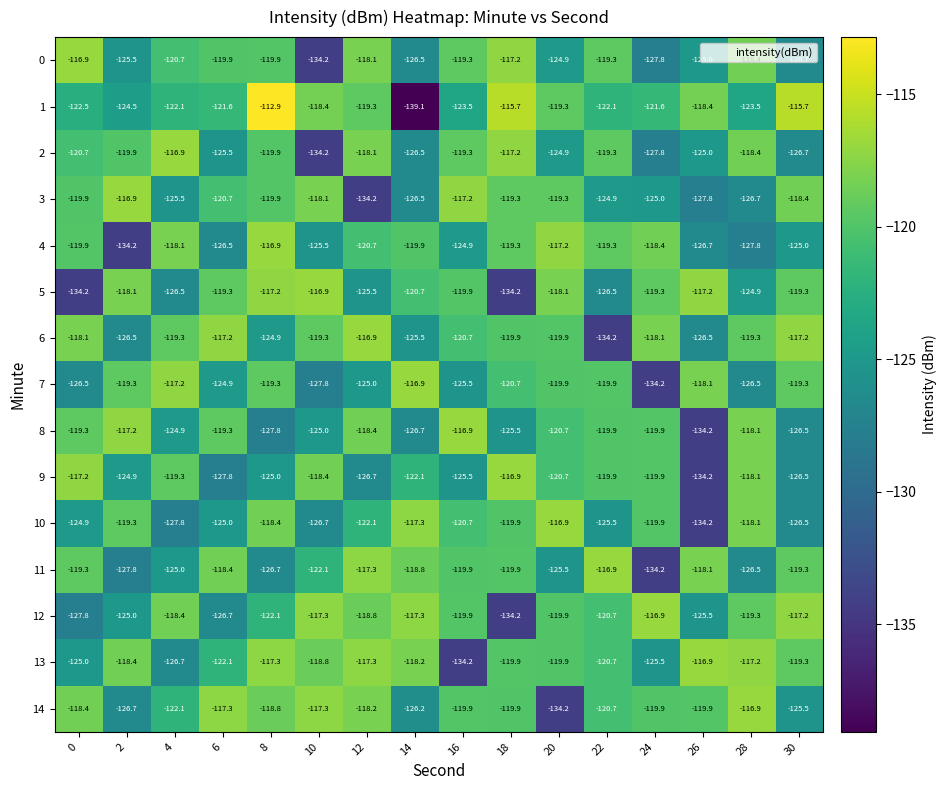

What value does the 0 series have at 2?

-125.5